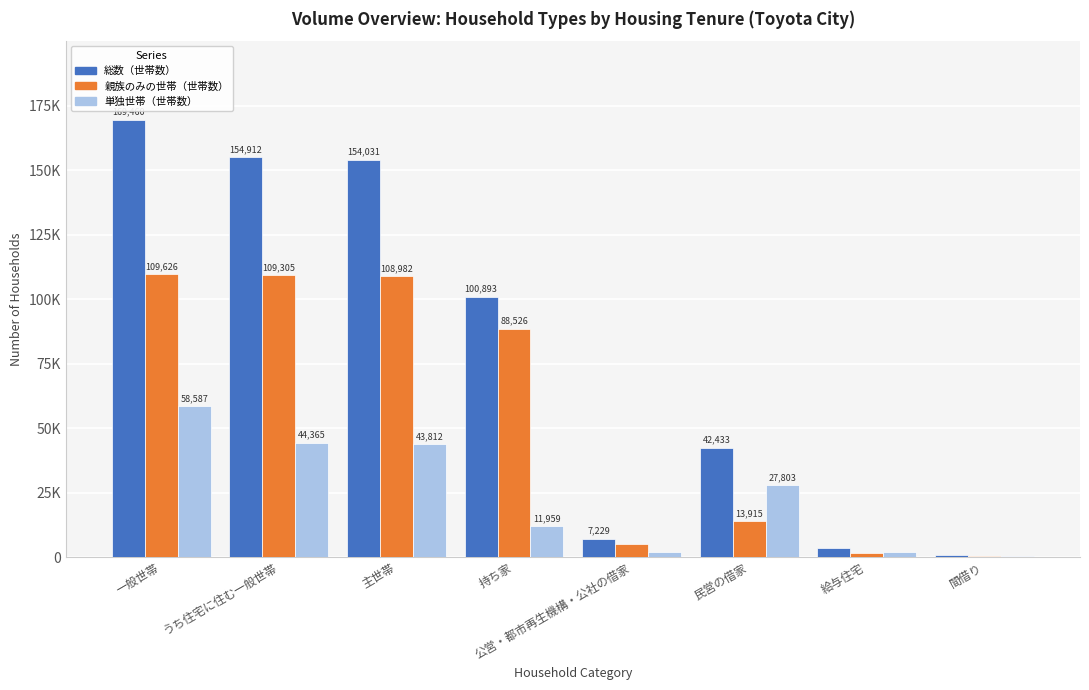

List the labels in order of 総数（世帯数） value, smallest first.

間借り, 給与住宅, 公営・都市再生機構・公社の借家, 民営の借家, 持ち家, 主世帯, うち住宅に住む一般世帯, 一般世帯